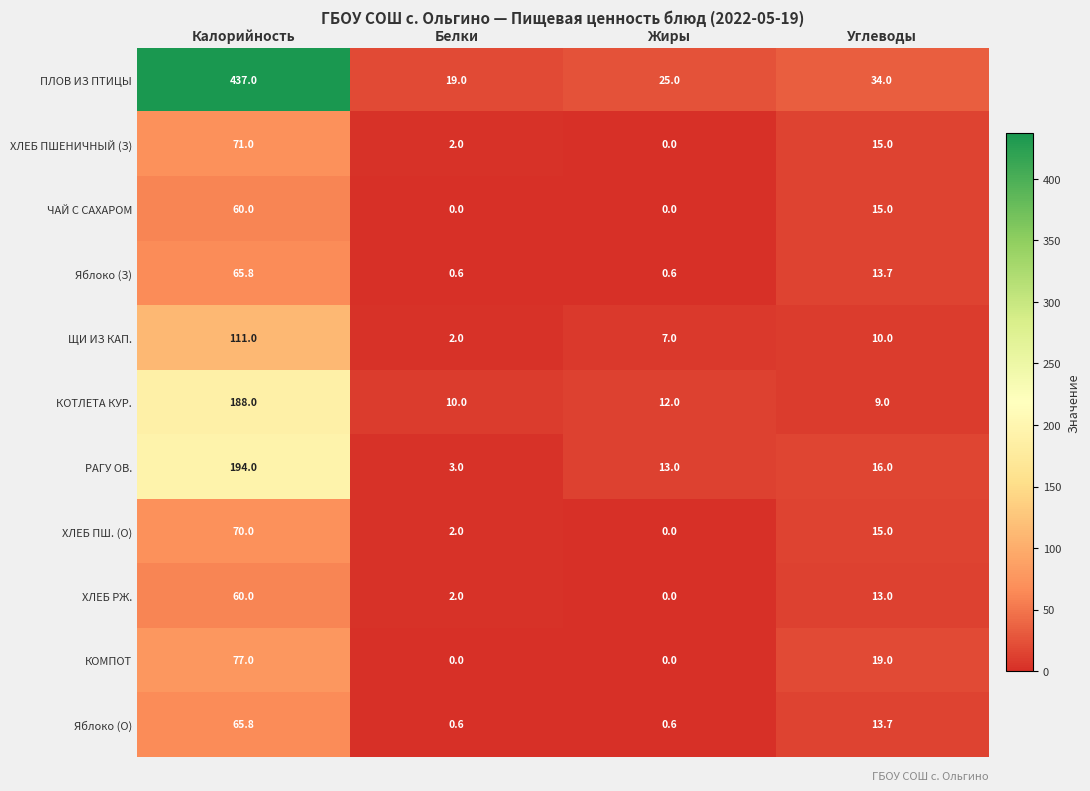

At which category is the sum across all series the highest?

Калорийность